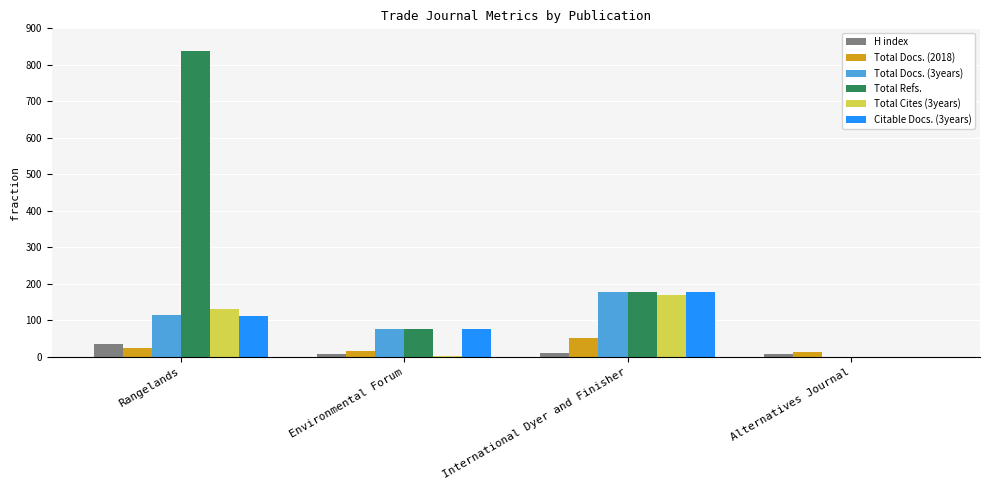

At which category is the sum across all series the highest?

Rangelands